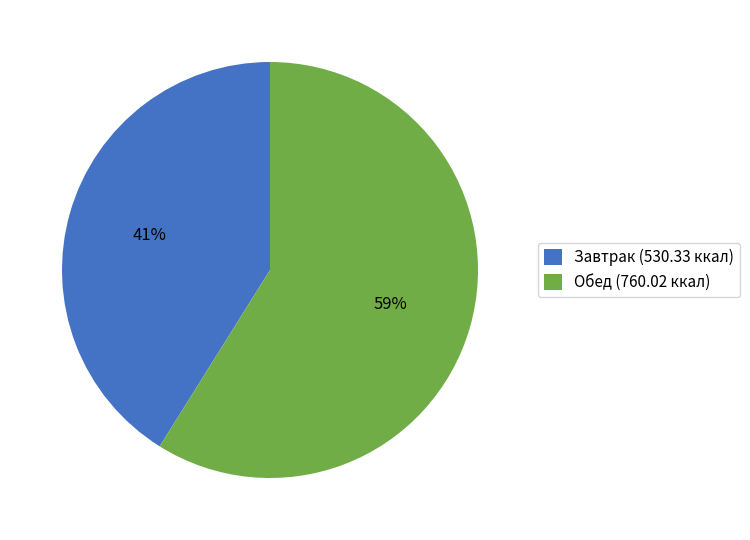

Count the number of slices in the pie.

2